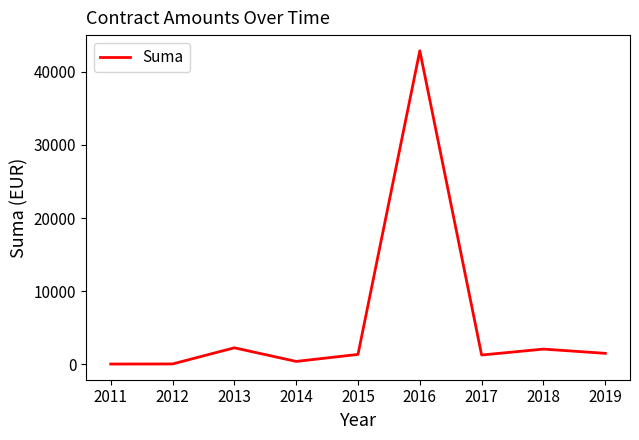

What is the approximate value at 2013?

2239.2